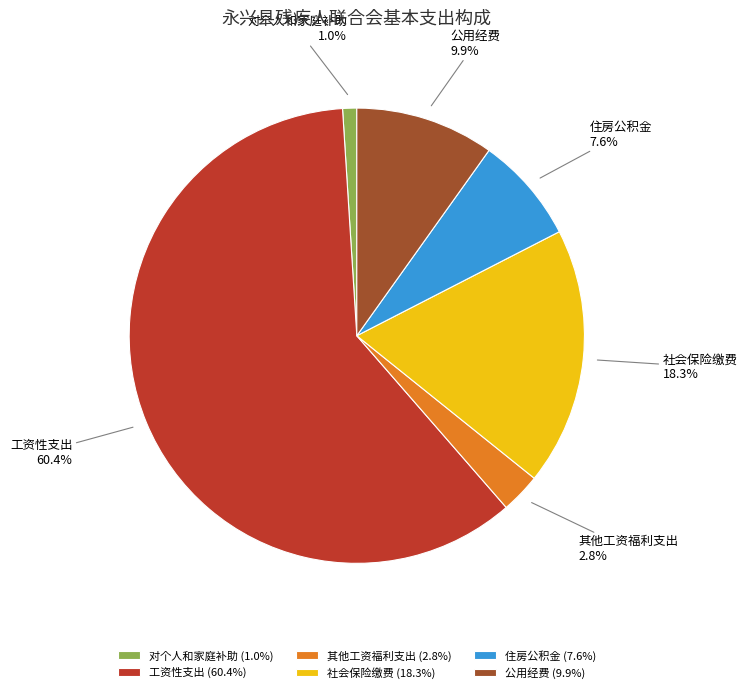

How many segments does this pie chart have?

6